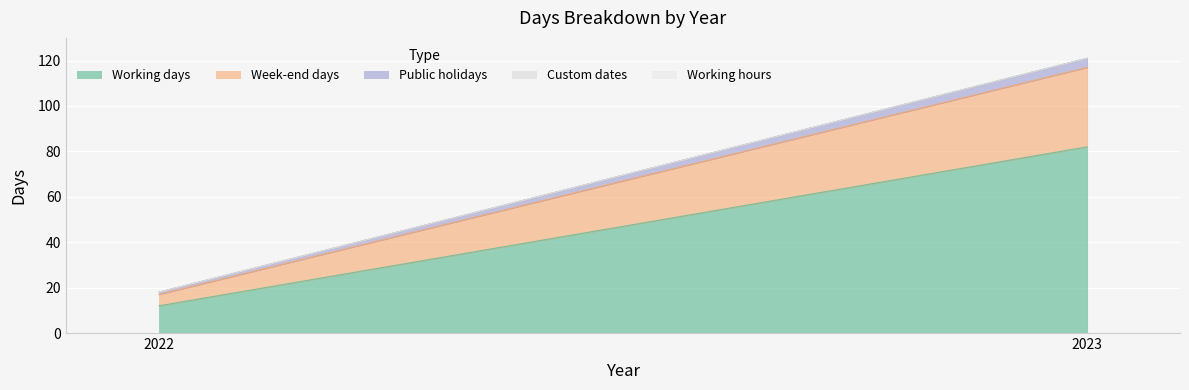

What is the maximum value for Working days?

82